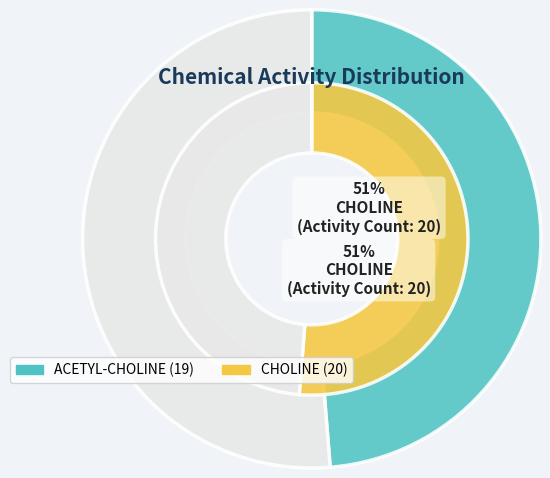

What portion of the pie excludes ACETYL-CHOLINE?

51.3%